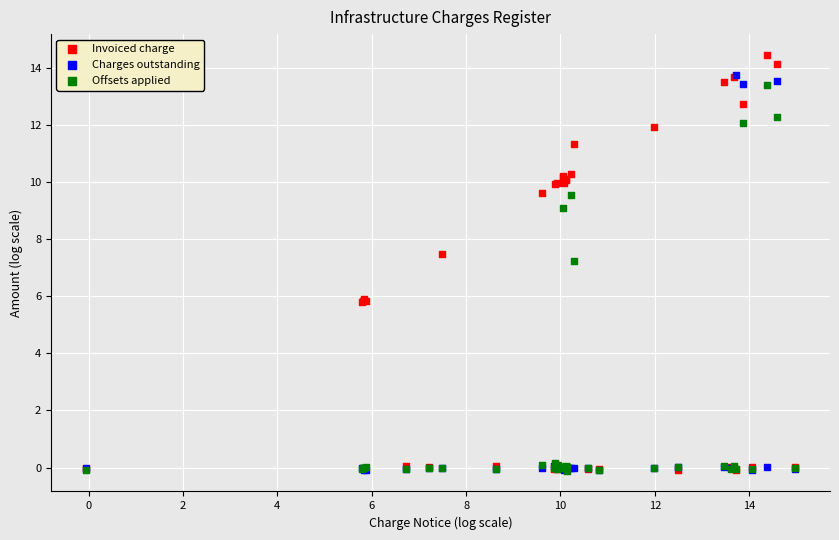

What are all the series names shown in the legend?

Invoiced charge, Charges outstanding, Offsets applied